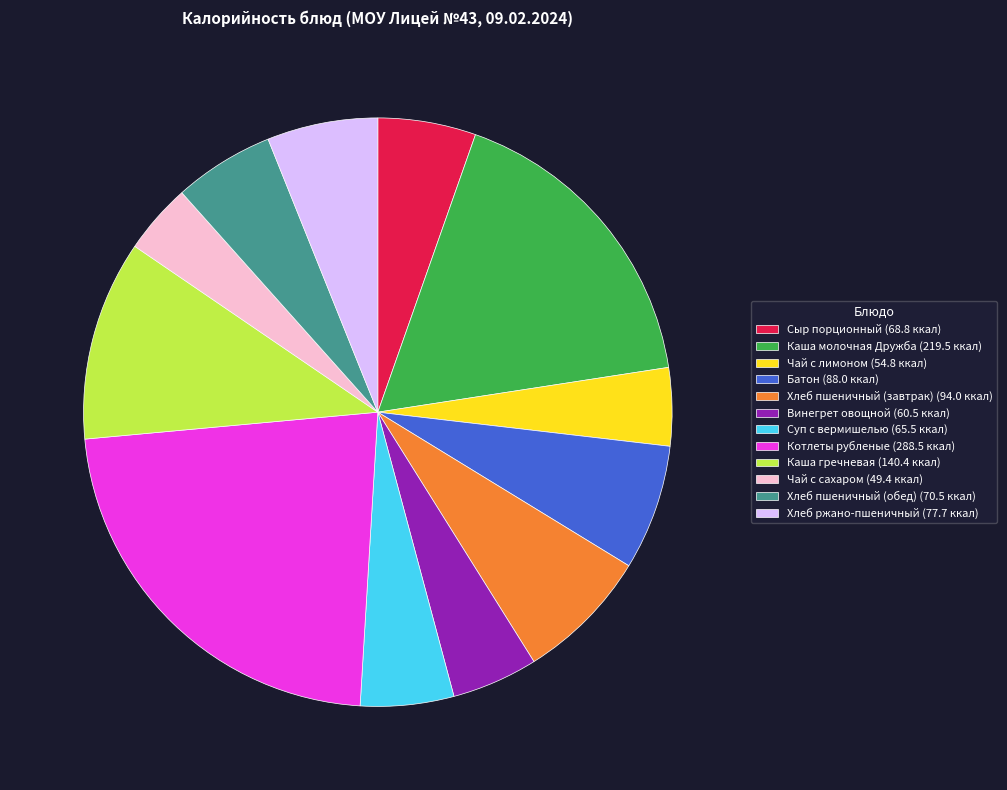

Do Батон and Хлеб пшеничный (обед) together represent more than half of the pie?

No